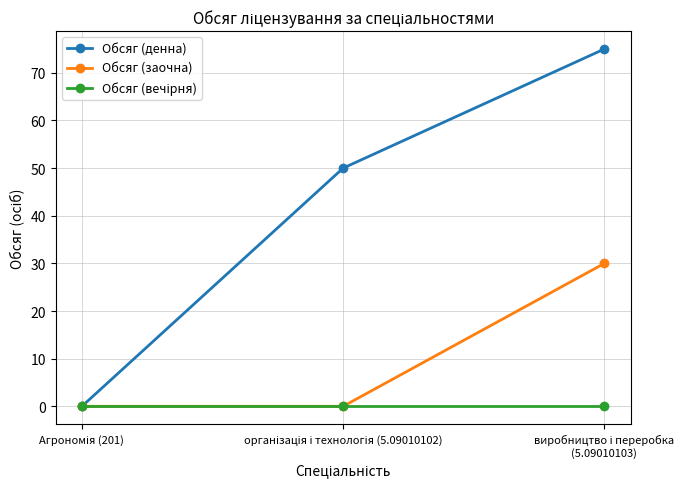

Which series has the largest total across all categories?

Обсяг (денна)